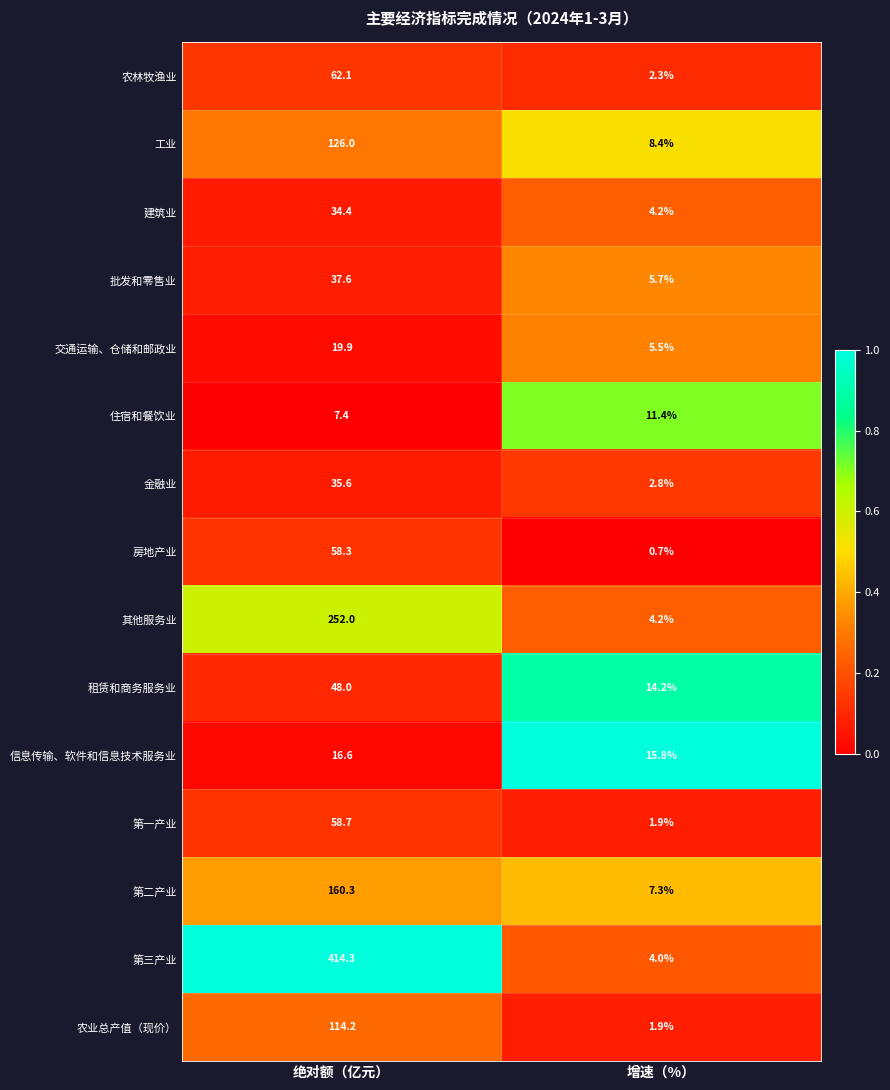

Reading left to right, list all the values displayed in this chart.

农林牧渔业: 62.1	2.3
工业: 126.0	8.4
建筑业: 34.4	4.2
批发和零售业: 37.6	5.7
交通运输、仓储和邮政业: 19.9	5.5
住宿和餐饮业: 7.4	11.4
金融业: 35.6	2.8
房地产业: 58.3	0.7
其他服务业: 252.0	4.2
租赁和商务服务业: 48.0	14.2
信息传输、软件和信息技术服务业: 16.6	15.8
第一产业: 58.7	1.9
第二产业: 160.3	7.3
第三产业: 414.3	4.0
农业总产值（现价）: 114.2	1.9